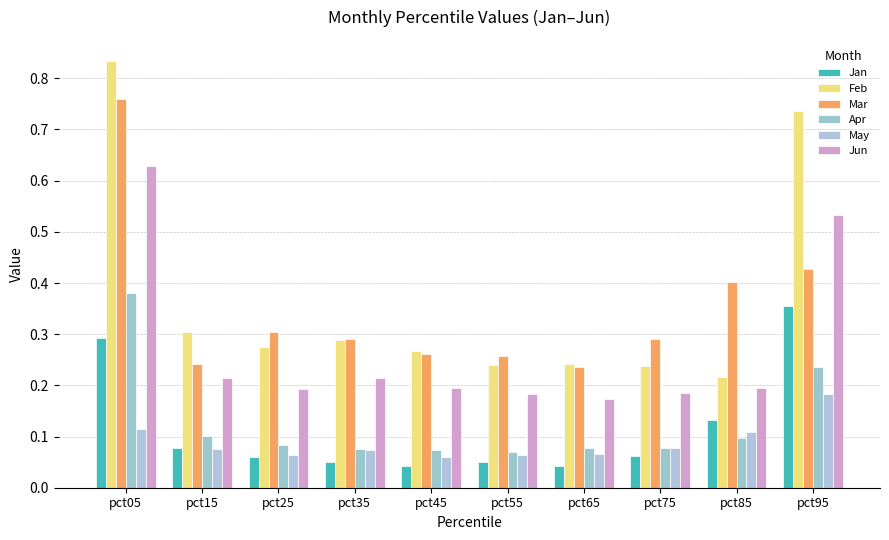

Count the Mar values in the range 0 to 1.

10